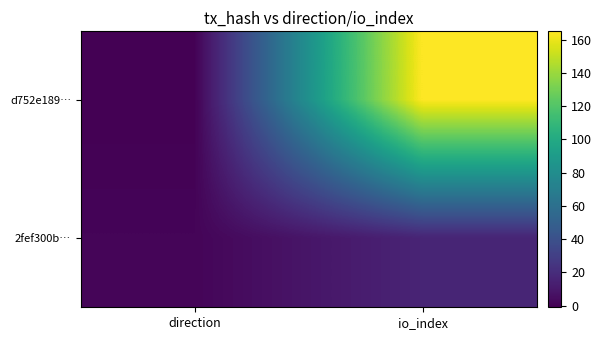

Reading left to right, what are all the values shown in this chart?

d752e189…: direction=-1	io_index=165
2fef300b…: direction=1	io_index=16